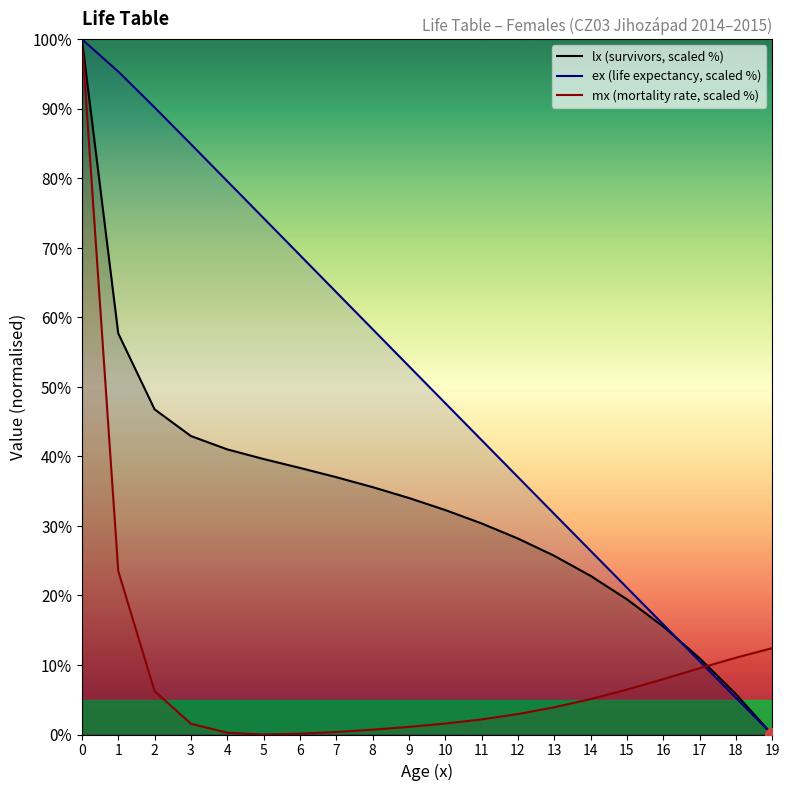

Reading left to right, list all the values displayed in this chart.

lx (survivors, scaled %): 0=100.0	1=57.7	2=46.8	3=42.9	4=41.0	5=39.6	6=38.3	7=37.0	8=35.6	9=34.0	10=32.3	11=30.4	12=28.2	13=25.7	14=22.8	15=19.4	16=15.5	17=11.0	18=5.8	19=0.0
ex (life expectancy, scaled %): 0=100.0	1=95.4	2=90.2	3=84.9	4=79.6	5=74.3	6=68.9	7=63.6	8=58.3	9=53.0	10=47.7	11=42.3	12=37.0	13=31.7	14=26.4	15=21.1	16=15.8	17=10.5	18=5.3	19=0.0
mx (mortality rate, scaled %): 0=100.0	1=23.5	2=6.2	3=1.6	4=0.3	5=0.0	6=0.1	7=0.4	8=0.7	9=1.1	10=1.6	11=2.2	12=2.9	13=3.9	14=5.1	15=6.5	16=8.0	17=9.5	18=11.0	19=12.4